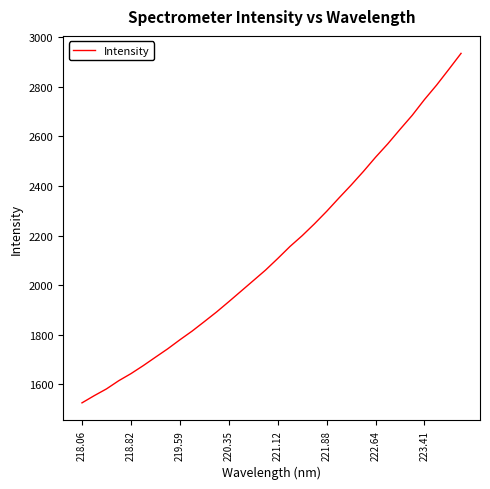

What is the maximum value shown in the chart?

2934.6